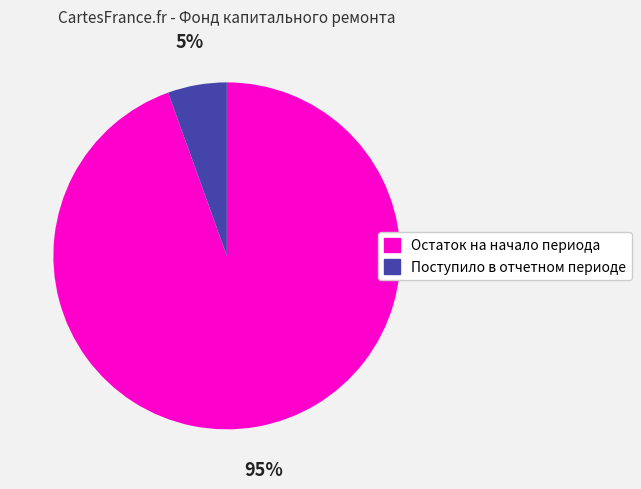

How many slices are in this pie chart?

2